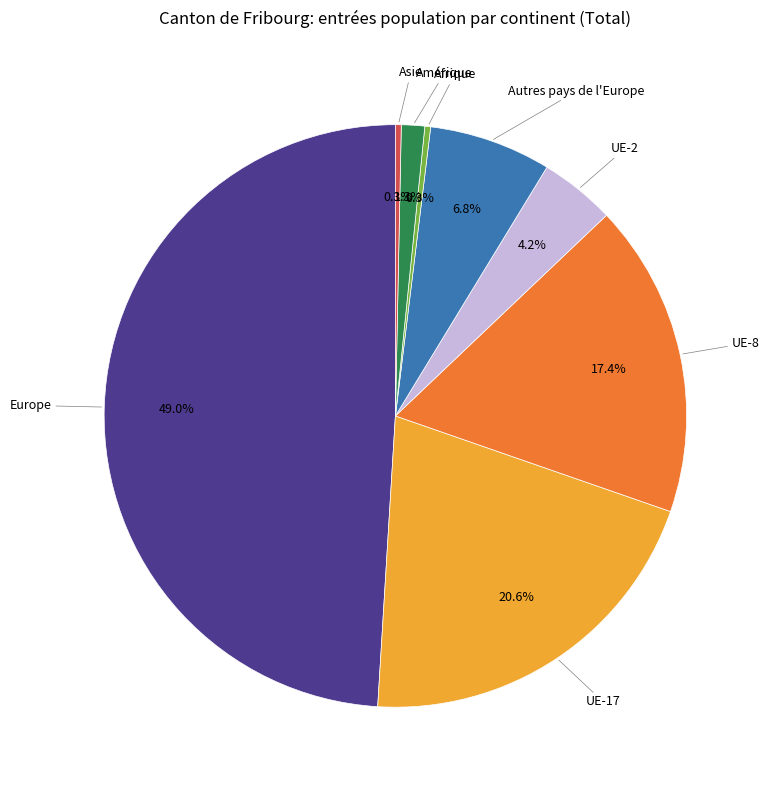

Which category has the biggest portion of the pie?

Europe